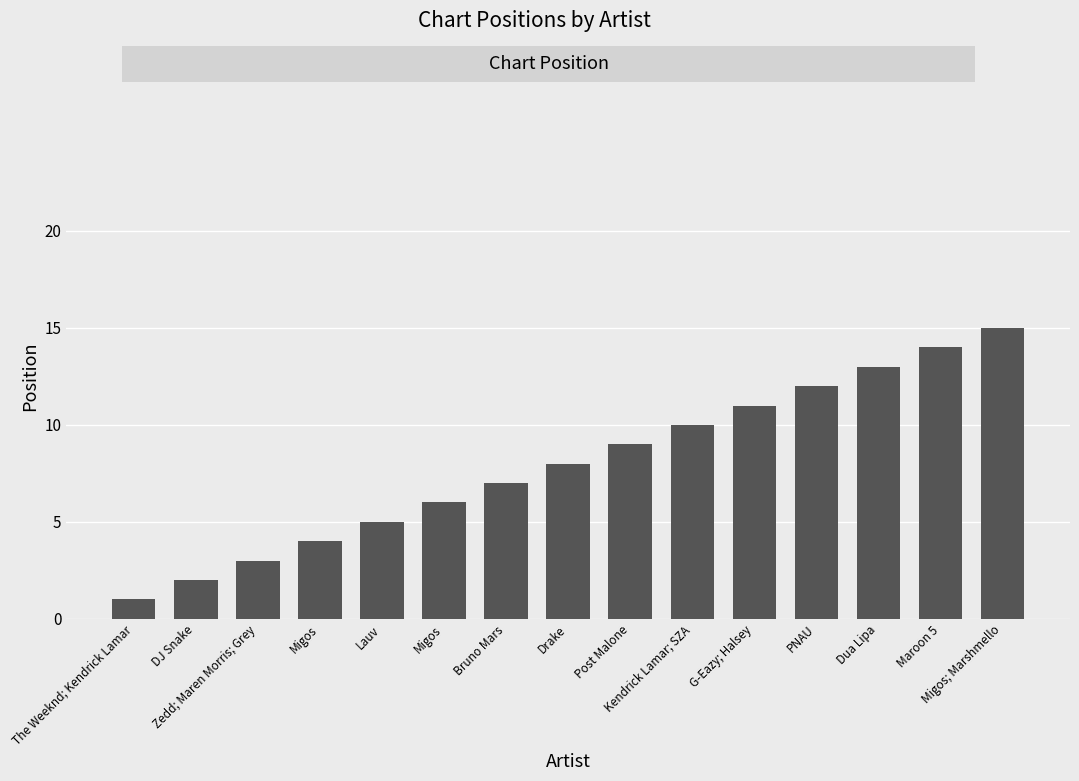

Count the number of categories in the chart.

15